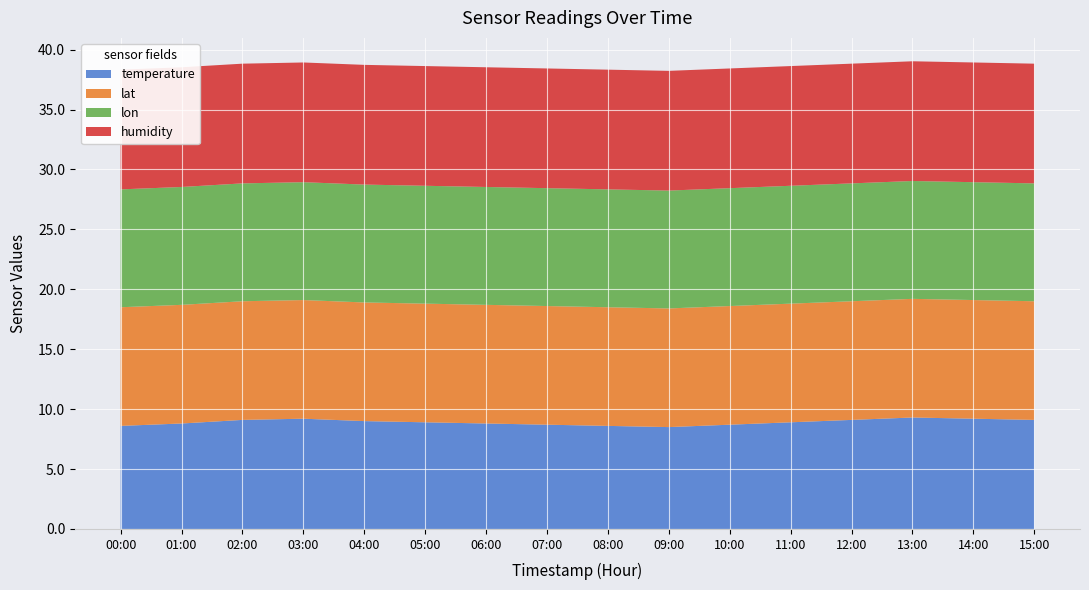

What is the highest value of the temperature series?

9.3